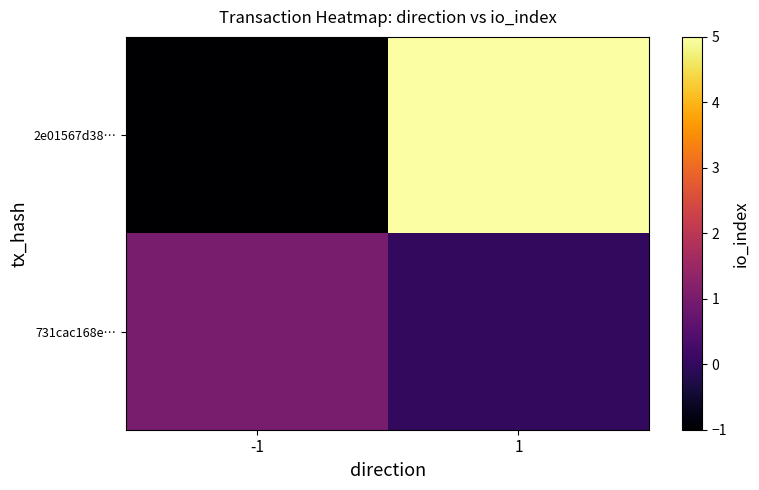

Reading right to left, what are all the values shown in this chart?

2e01567d38…: 1=5	-1=-1
731cac168e…: 1=0	-1=1